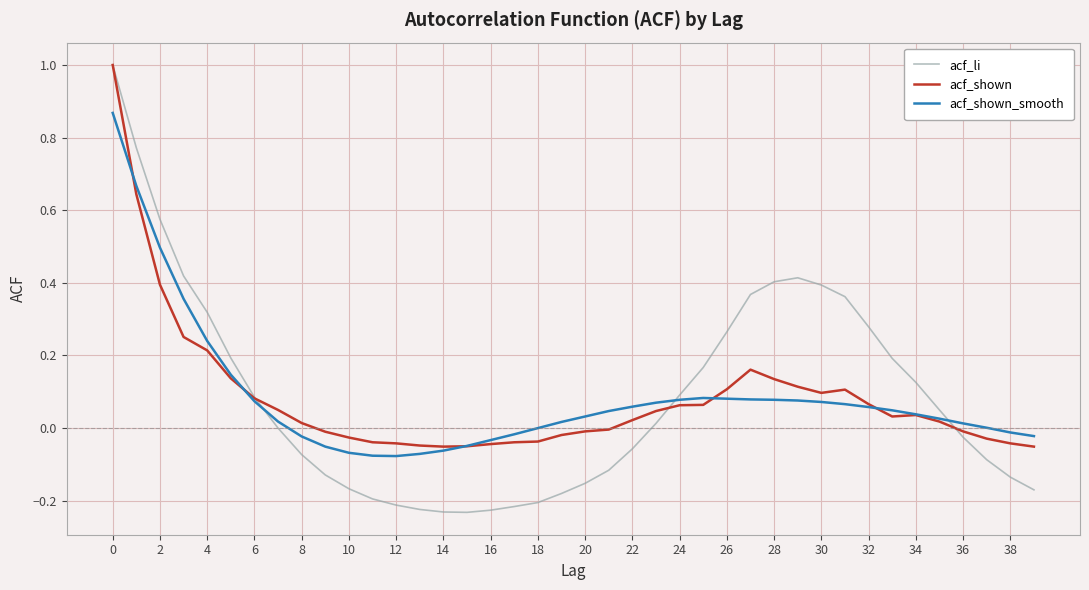

What is the greatest value displayed?

1.0